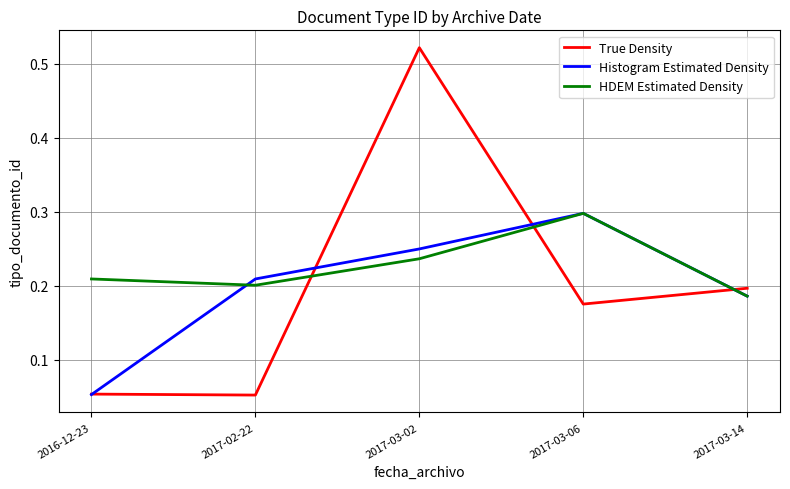

Which category has the highest value in the True Density series?

2017-03-02